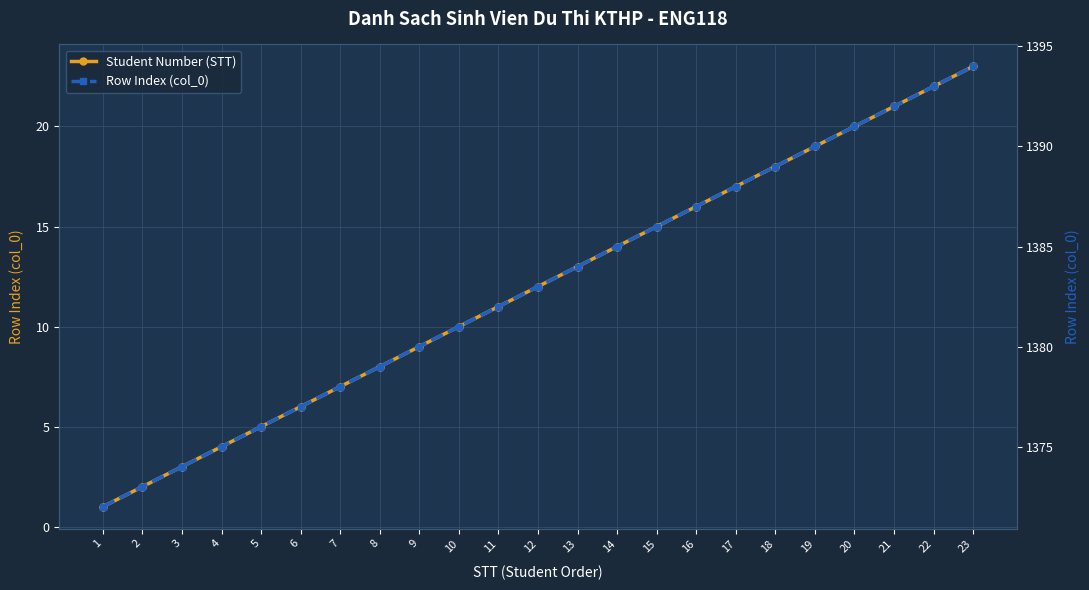

True or false: Student Number (STT) and Row Index (col_0) intersect in this chart.

False